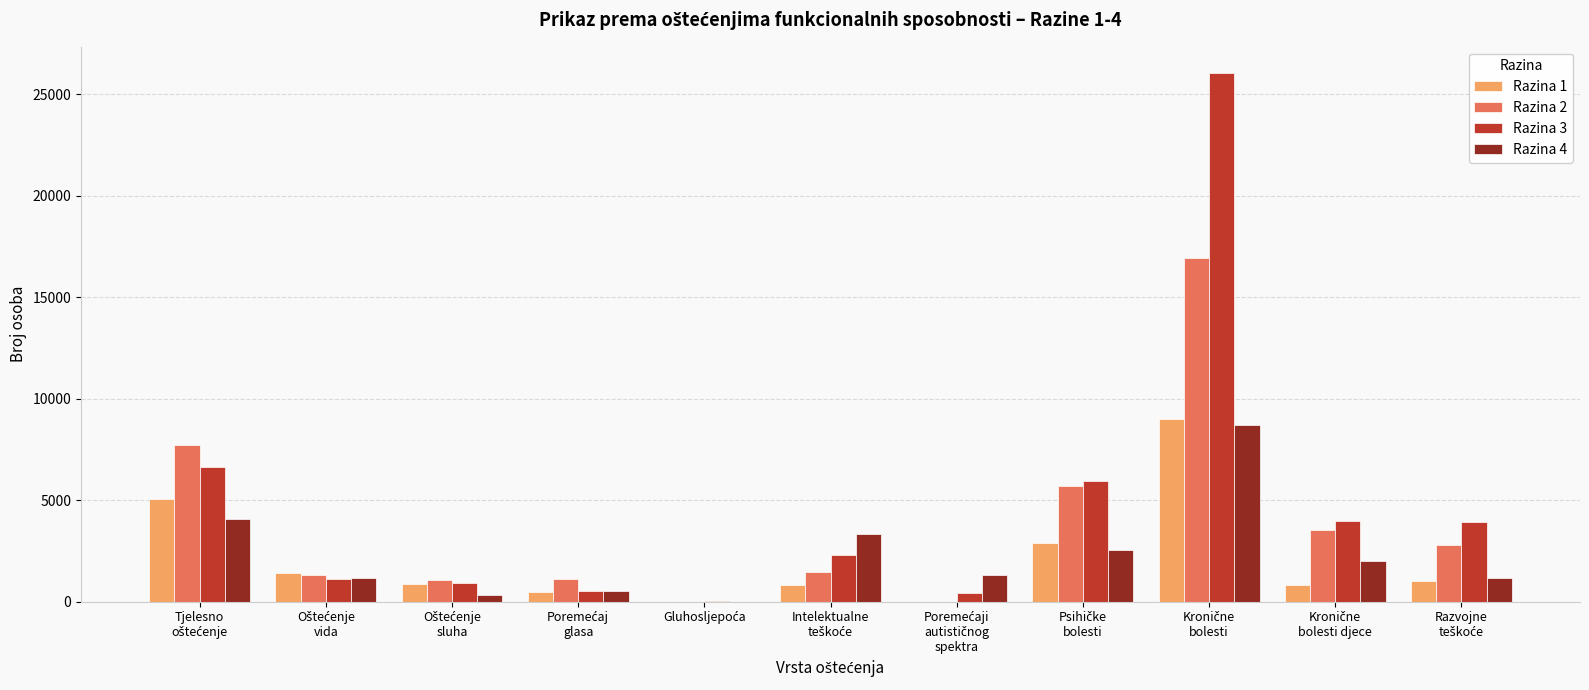

What is the maximum value shown in the chart?

26042